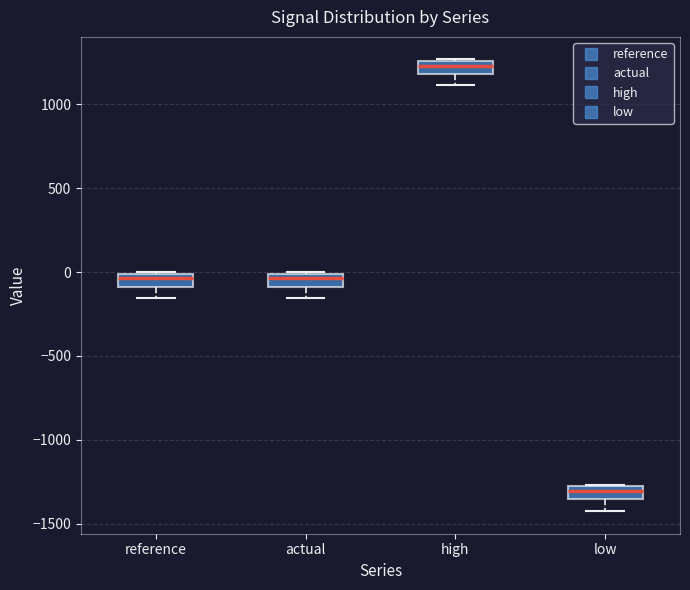

Reading left to right, read every box against the y-axis: the position of its median line, the range the box covers, and the ends of its whiskers. The values are not printed on the chart, so give them approximately, as read against the axis.

reference: median -50, box -100 to 0, whiskers -150 to 0
actual: median -50, box -100 to 0, whiskers -150 to 0
high: median 1250 (inside the box), box 1200 to 1250, whiskers 1100 to 1250
low: median -1300 (inside the box), box -1350 to -1300, whiskers -1400 to -1250